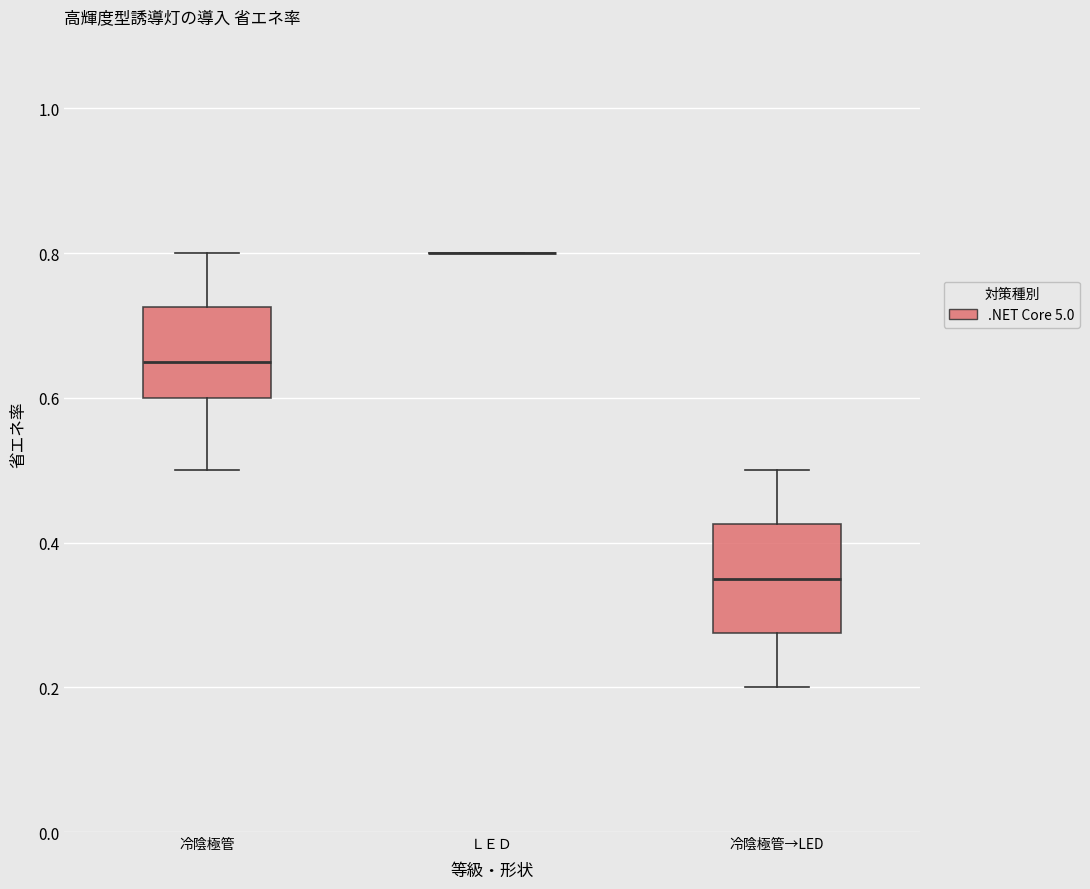

Reading left to right, read every box against the y-axis: the position of its median line, the range the box covers, and the ends of its whiskers. The values are not printed on the chart, so give them approximately, as read against the axis.

冷陰極管: median 0.66, box 0.60 to 0.72, whiskers 0.50 to 0.80
ＬＥＤ: box collapsed to a line at 0.80, whiskers 0.80 to 0.80
冷陰極管→LED: median 0.36, box 0.28 to 0.42, whiskers 0.20 to 0.50